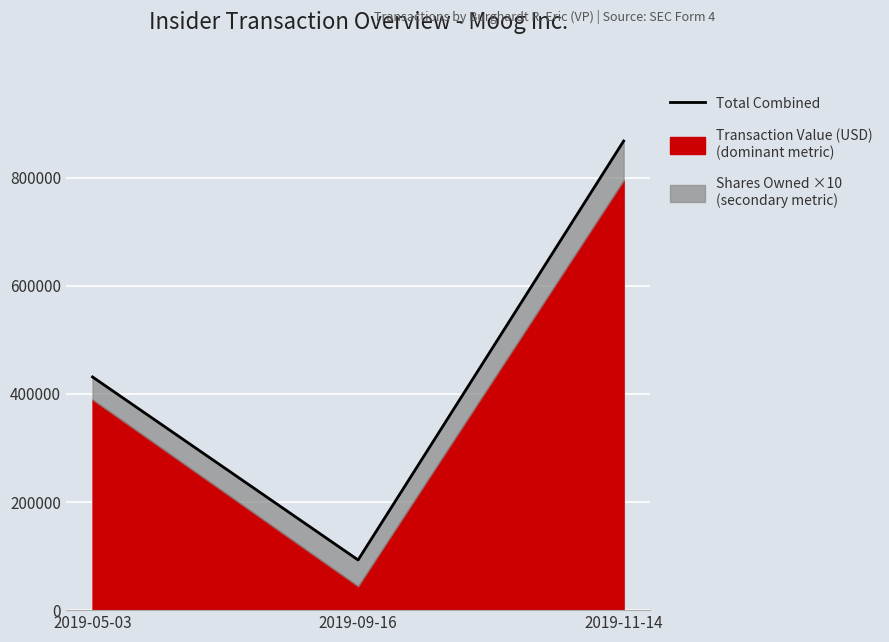

How many data points are above 431401?

1